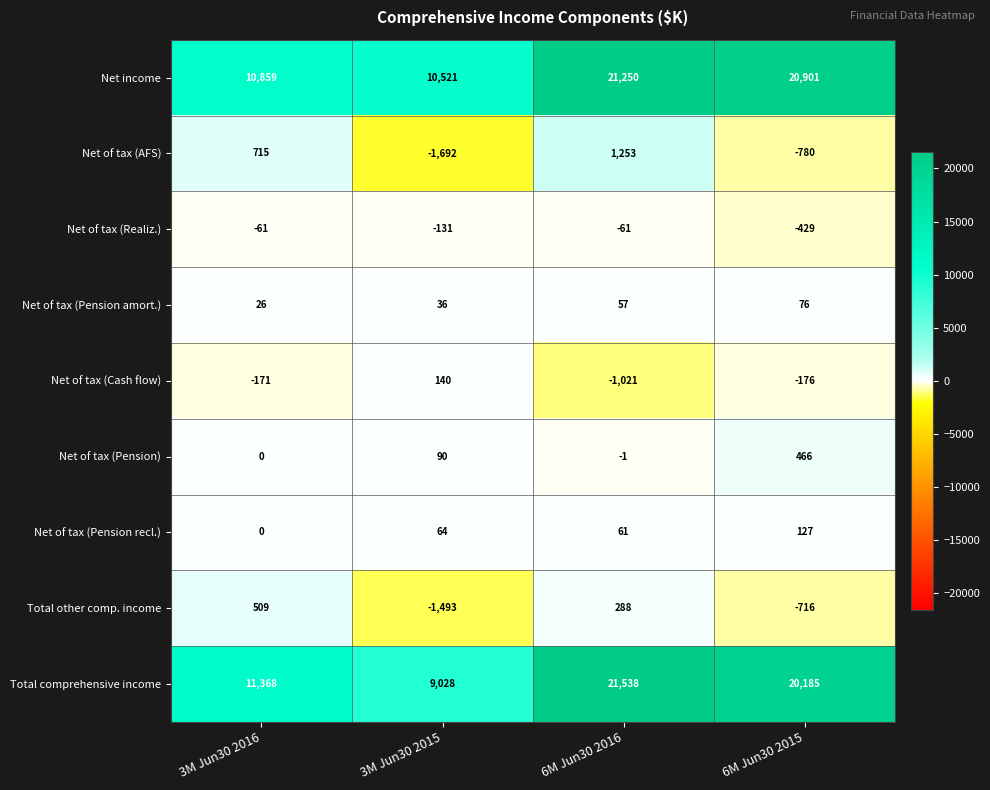

Rank the categories by Net of tax (Pension amort.) value from lowest to highest.

3M Jun30 2016, 3M Jun30 2015, 6M Jun30 2016, 6M Jun30 2015